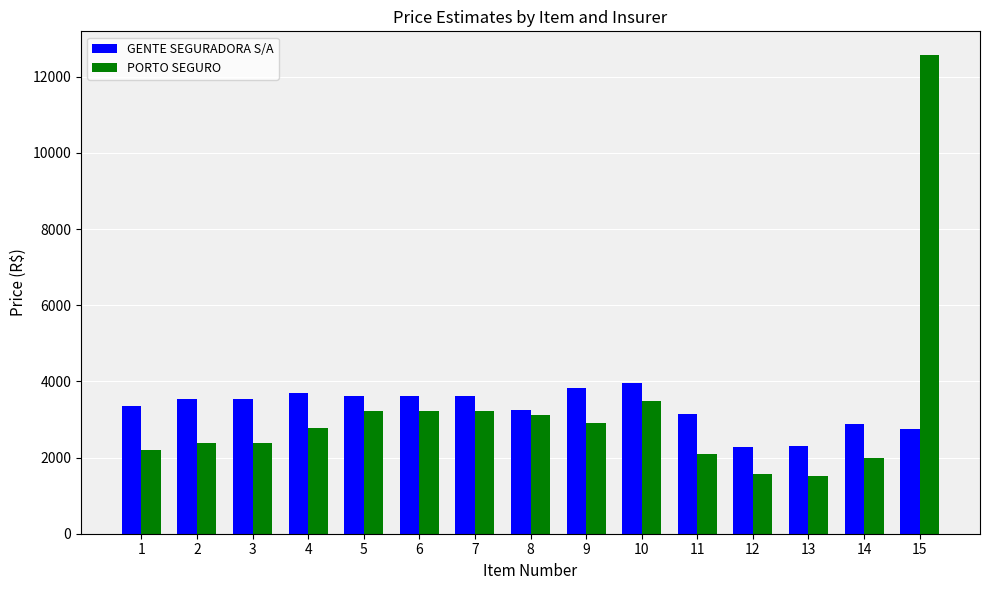

At which label does PORTO SEGURO first exceed 2769?

4